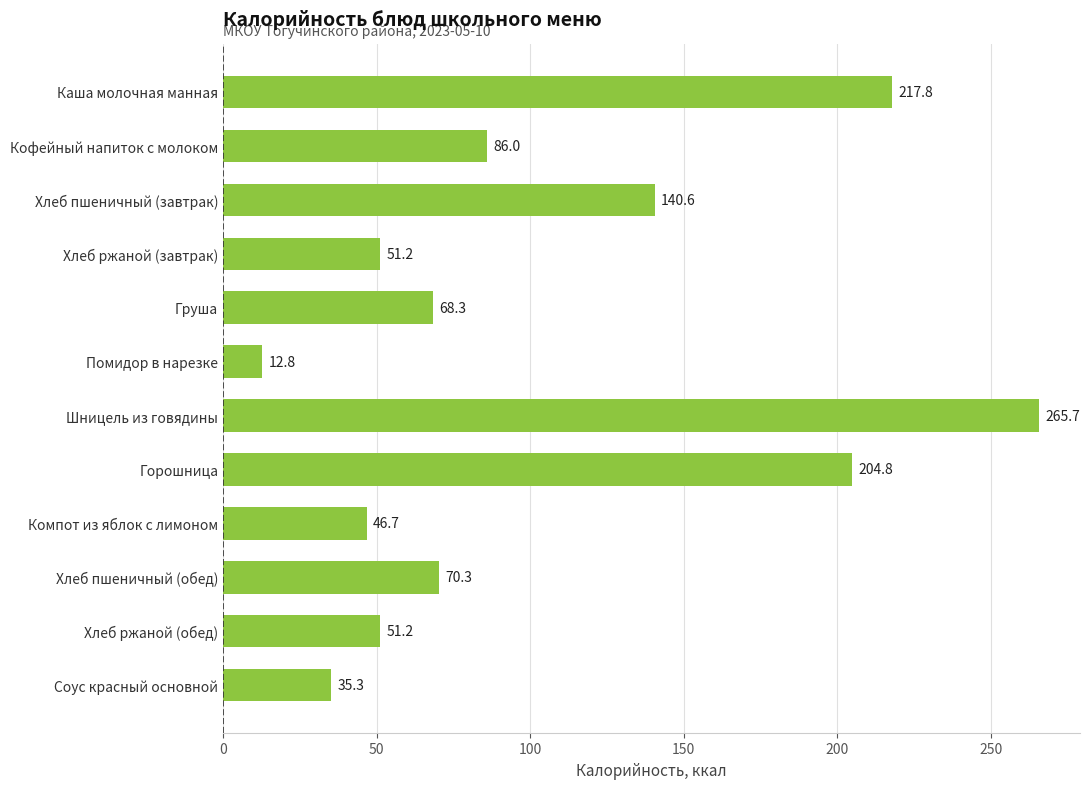

Is it true that the value at Хлеб ржаной (завтрак) is 51.2?

True